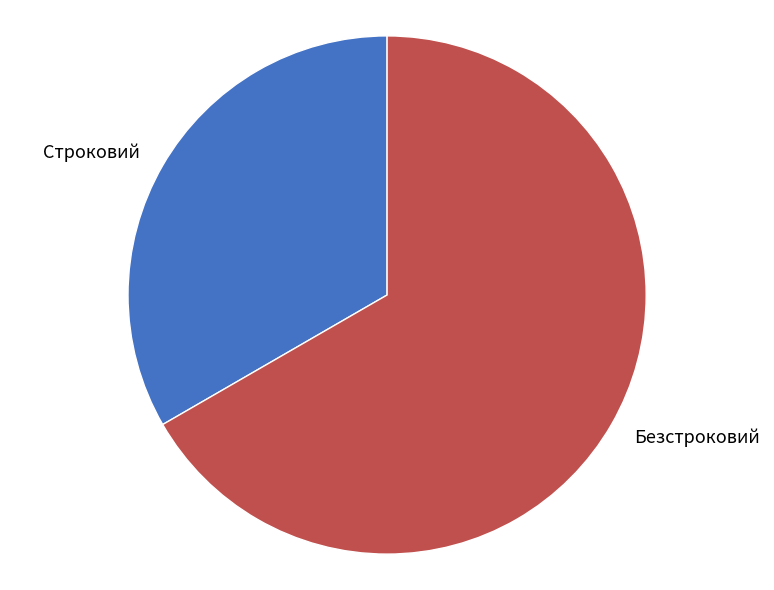

Combined, do Безстроковий and Строковий account for over 50%?

Yes